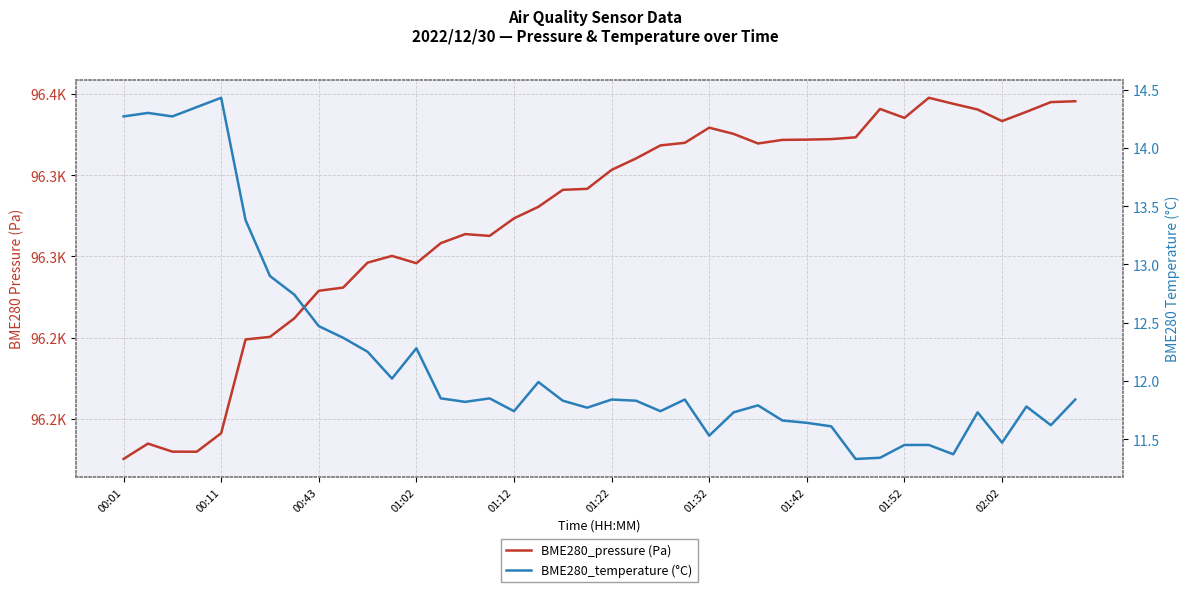

Which series has the largest total across all categories?

BME280_pressure (Pa)